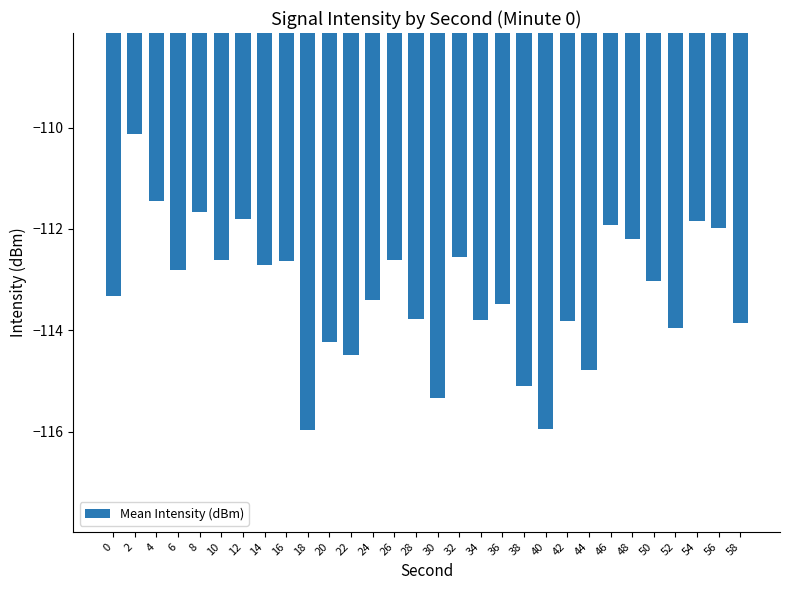

What is the smallest value displayed?

-116.0